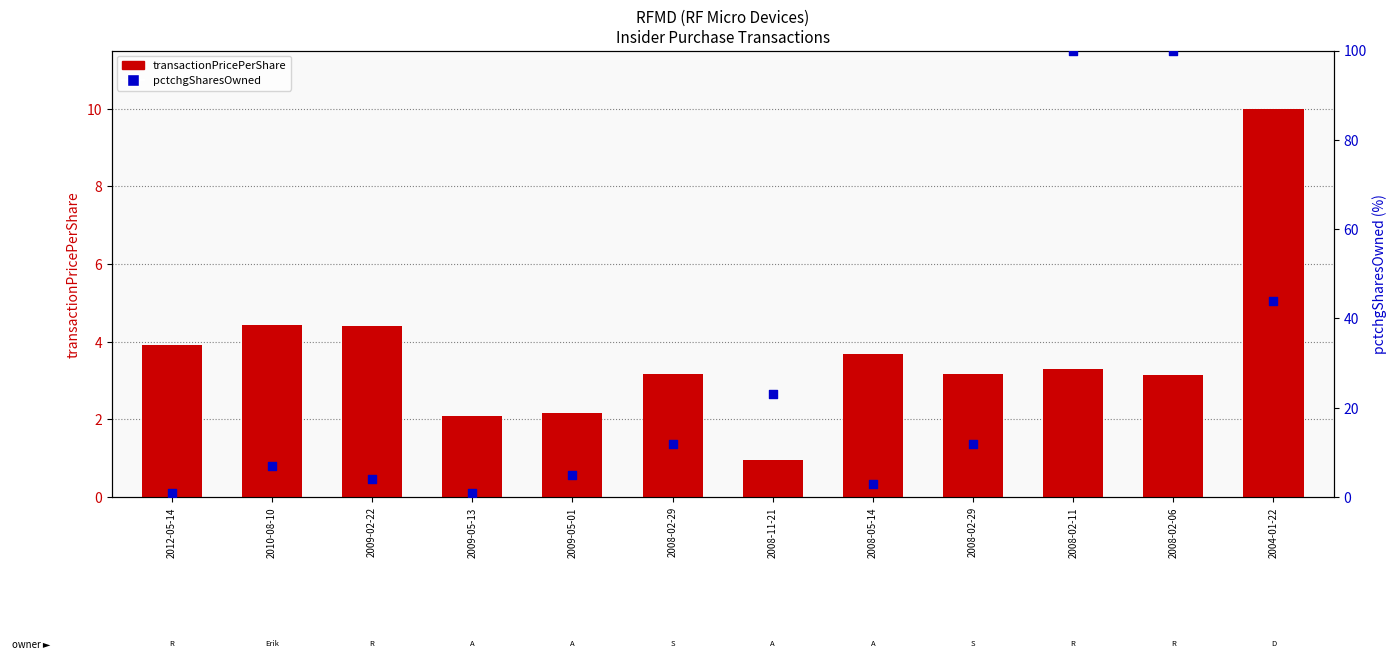

At how many categories does at least one series exceed 49?

2